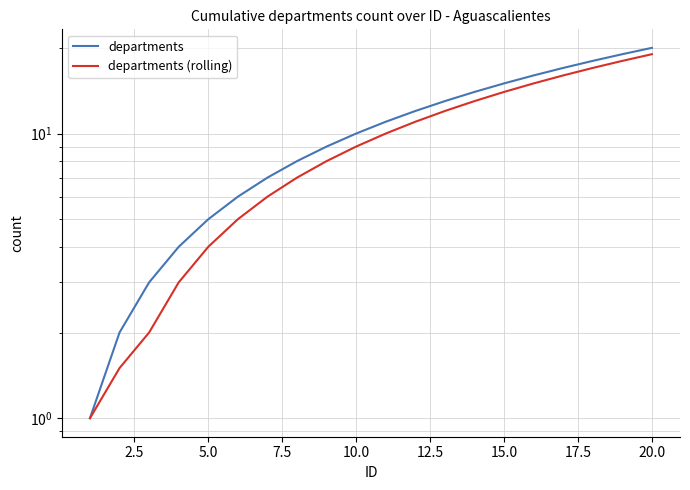

Which series changed the most between 2.5 and 17.5?

departments